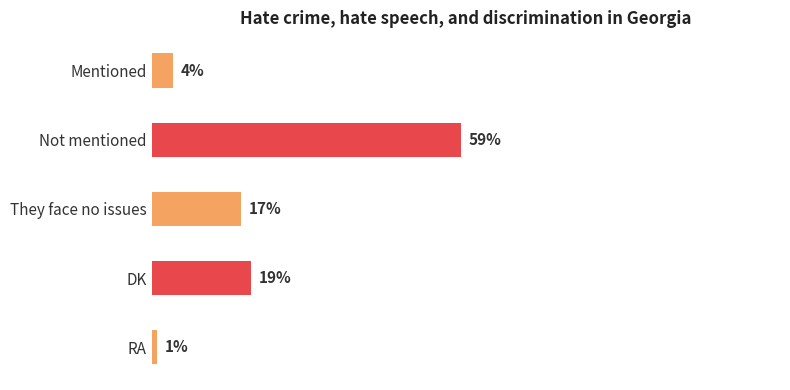

At which label is the value closest to 30?

DK